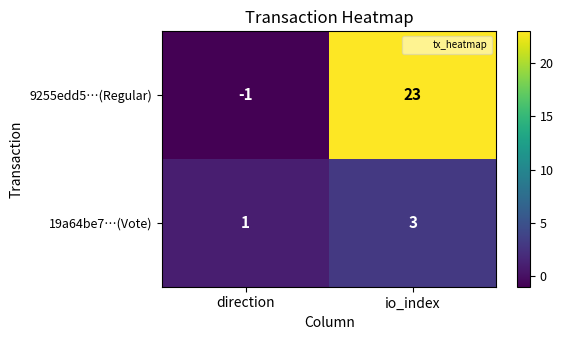

Where is 9255edd5…(Regular) nearest to the value 11?

direction